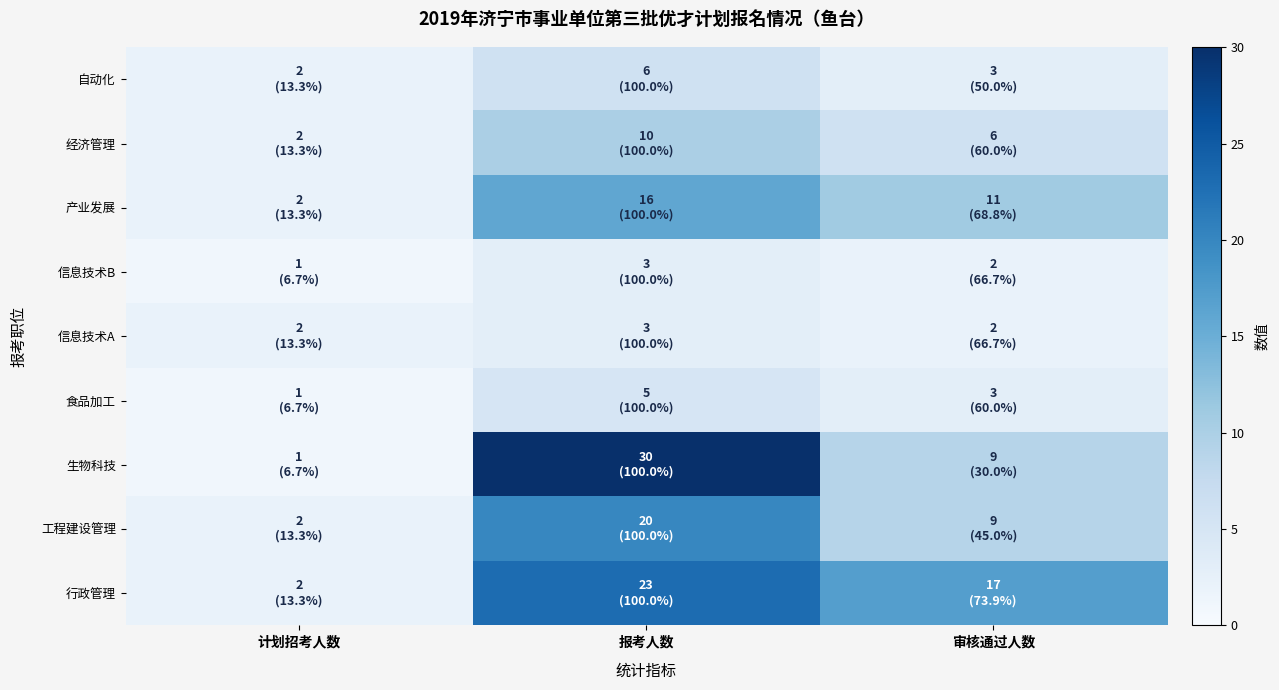

How many data points does each series have?

3